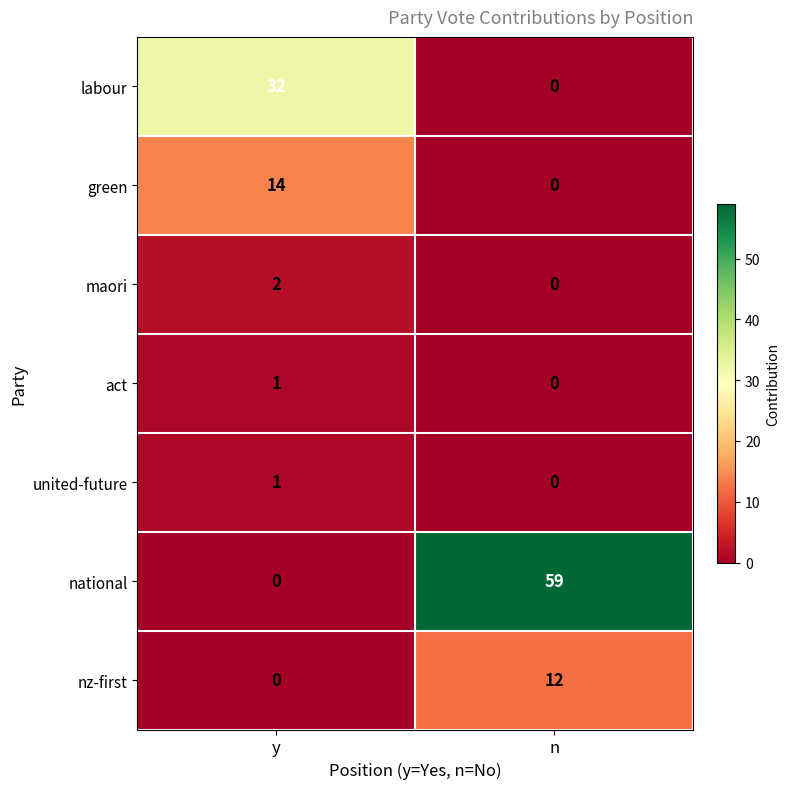

Which category has the highest value across all series?

n